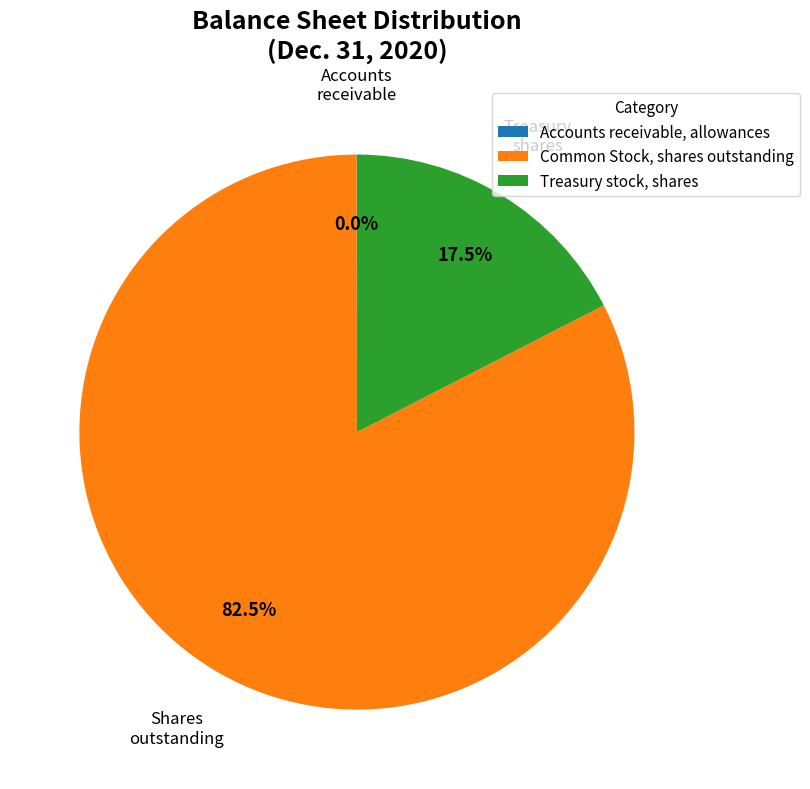

Combined, what portion of the pie is Common Stock, shares outstanding and Treasury stock, shares?

100.0%